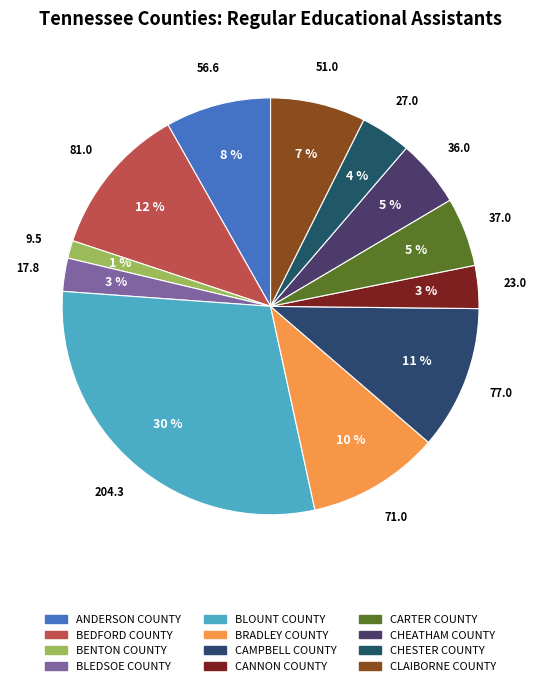

Approximately how many times larger is the value at CARTER COUNTY compared to BENTON COUNTY?

3.9